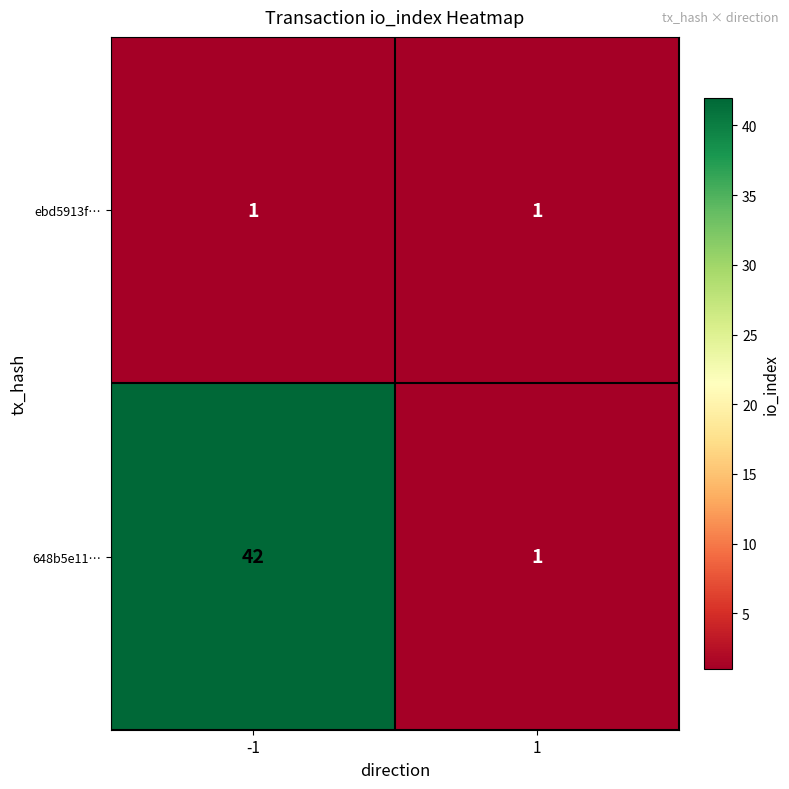

List the series in order of their peak value, lowest first.

ebd5913f…, 648b5e11…